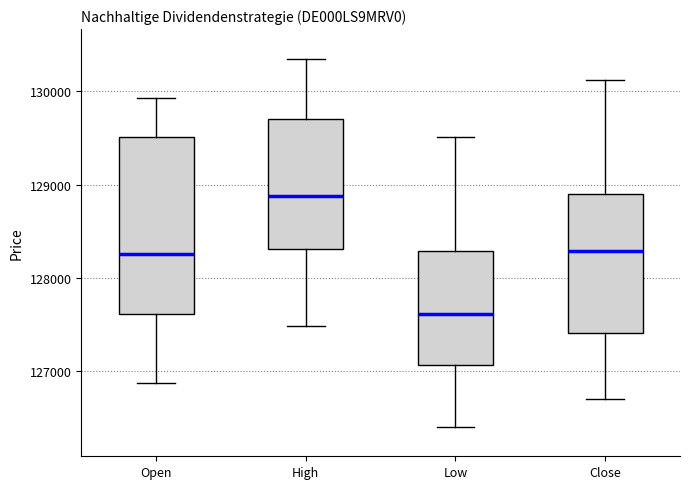

Which box's median line is the highest?

High